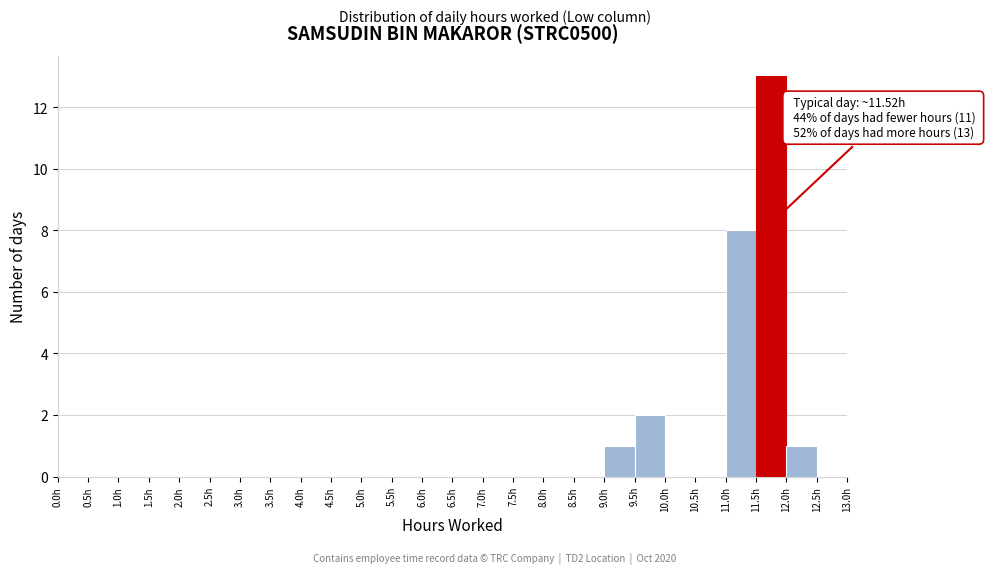

Which range on the x-axis has the tallest bar?

11.5 to 12.0